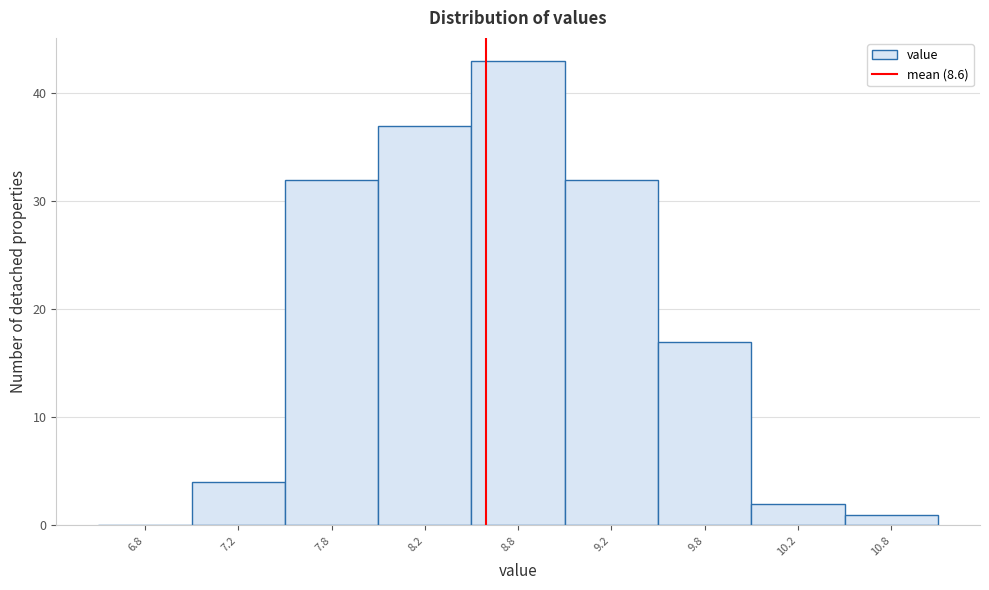

Reading right to left, what are all the values shown in this chart?

10.8=1	10.2=2	9.8=17	9.2=32	8.8=43	8.2=37	7.8=32	7.2=4	6.8=0